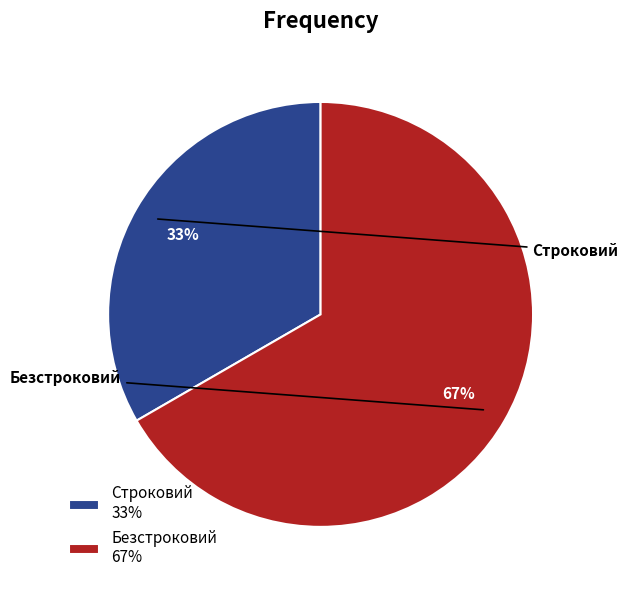

To the nearest percent, what is the combined percentage of Безстроковий 67% and Строковий 33%?

100%